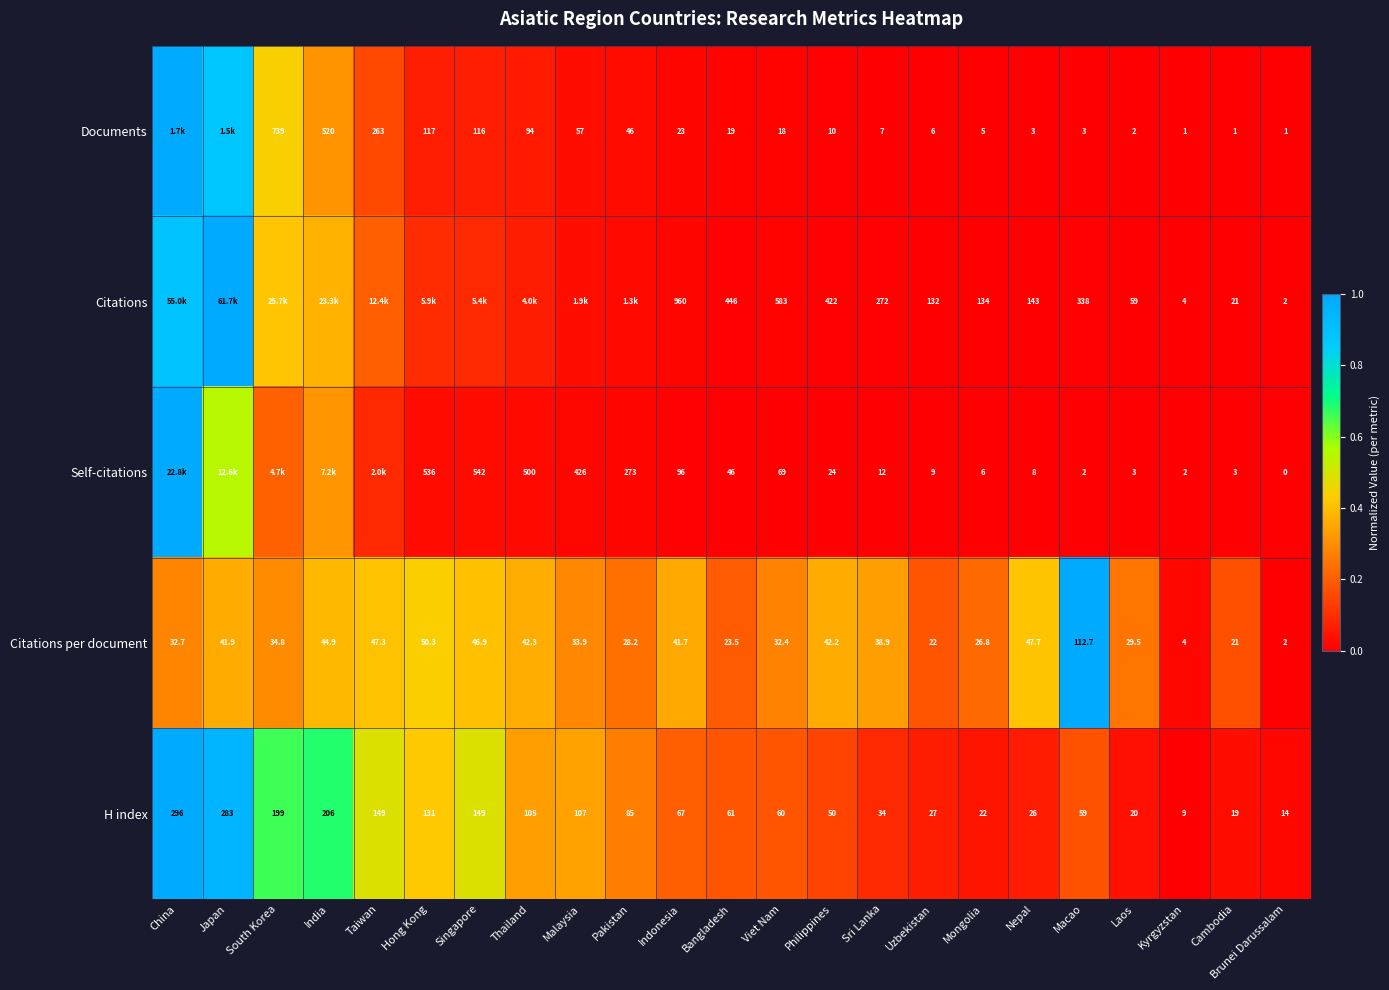

Is it true that H index equals 0.1 at Macao?

False